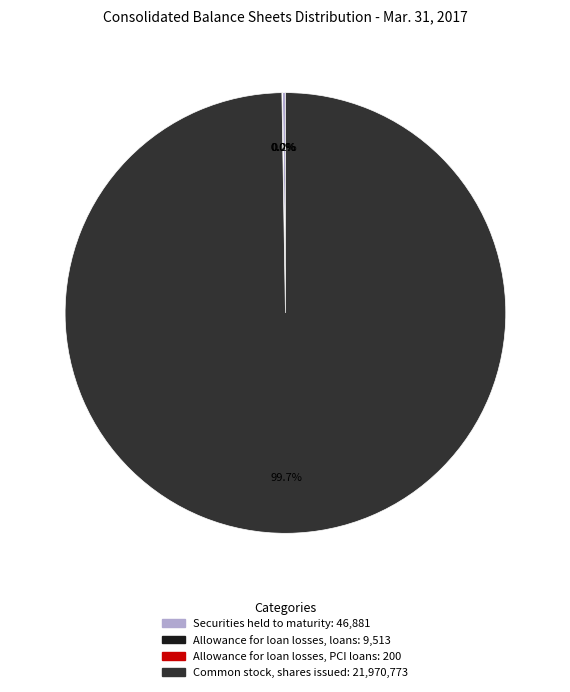

True or false: Common stock, shares issued accounts for 100% of the total.

True